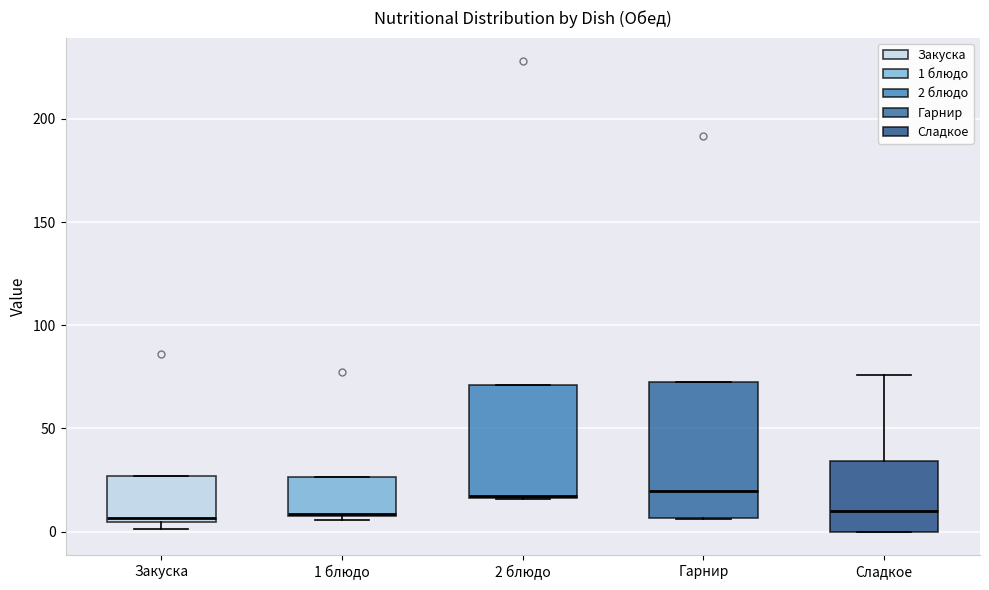

Reading left to right, transcribe this box plot: for each box, give where its median line is, the range the box spans, and where its two whiskers end, as read against the y-axis. The values are not printed on the chart, so give them approximately, as read against the axis.

Закуска: median 5 (just above the box's lower edge), box 5 to 25, whiskers 0 to 25
1 блюдо: median 10, box 5 to 25, whiskers 5 (just below the box's lower edge) to 25
2 блюдо: median 20, box 15 to 70, whiskers 15 to 70
Гарнир: median 20, box 5 to 75, whiskers 5 to 75
Сладкое: median 10, box 0 to 35, whiskers 0 to 75